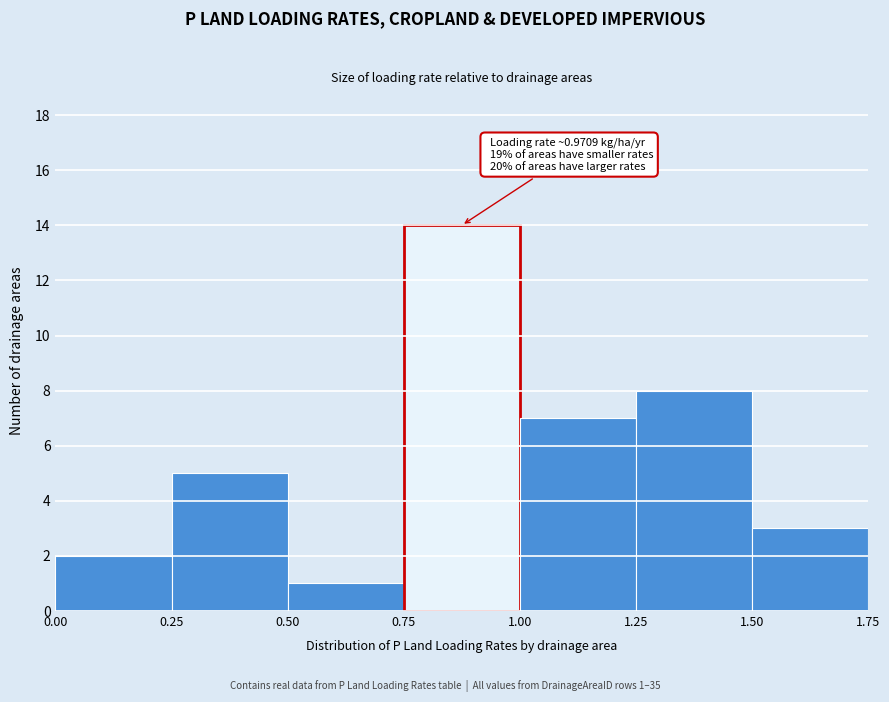

Which range on the x-axis has the tallest bar?

0.75 to 1.00